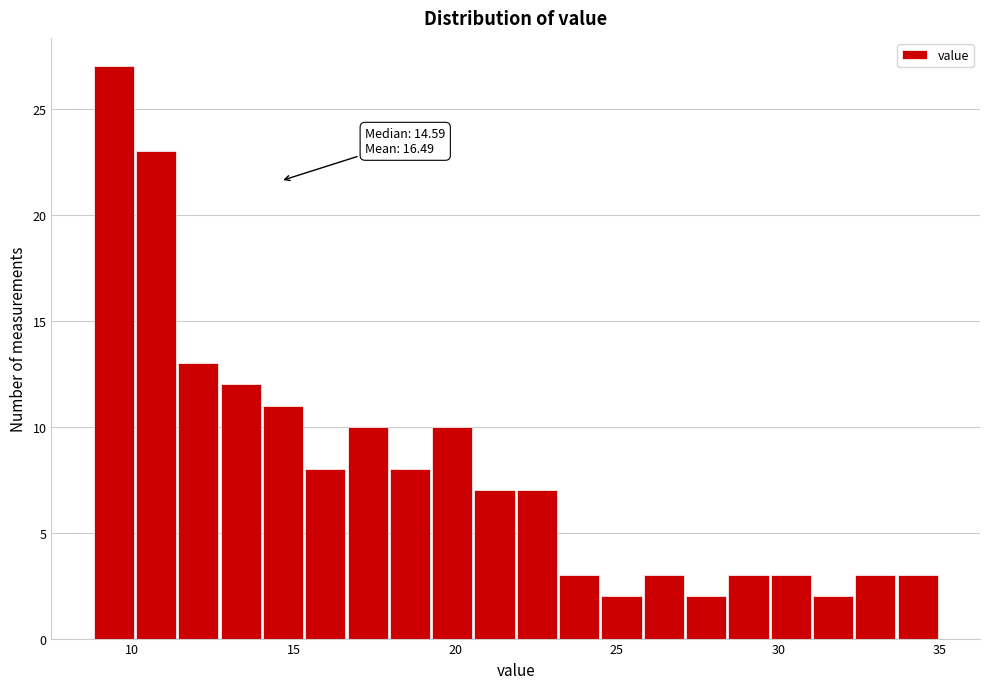

Around what value on the x-axis is the tallest bar? Give the approximate position of its centre, as read against the axis.

9.5